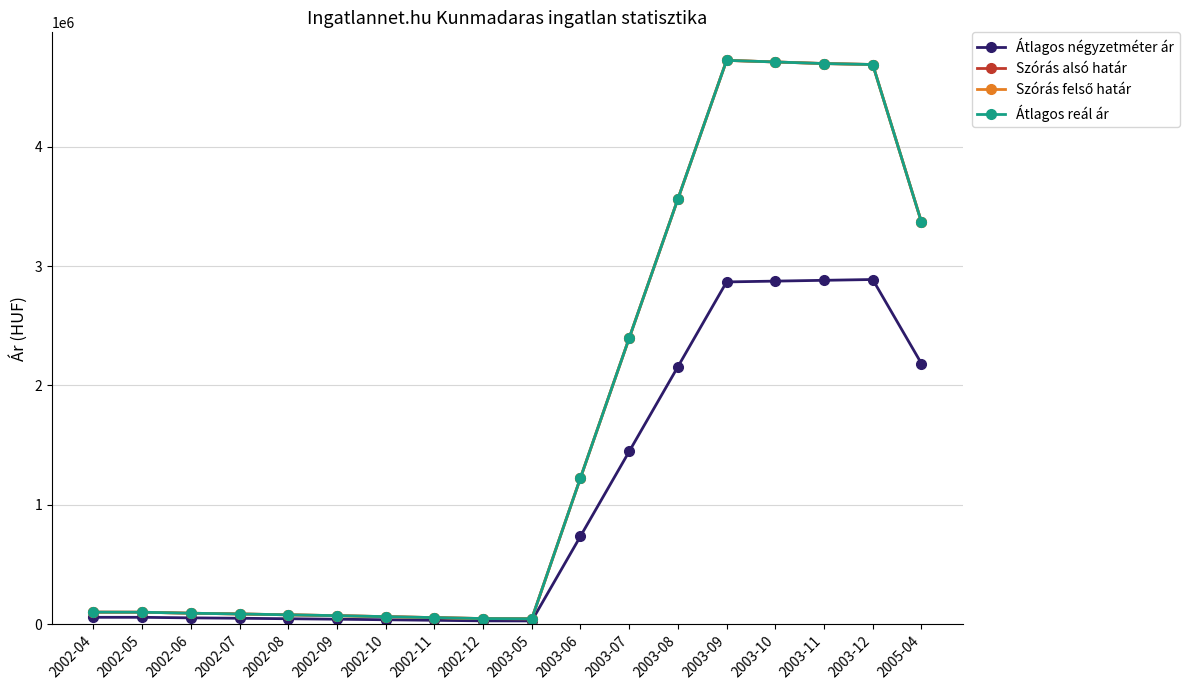

What is the sum of all Átlagos négyzetméter ár values?

18463536